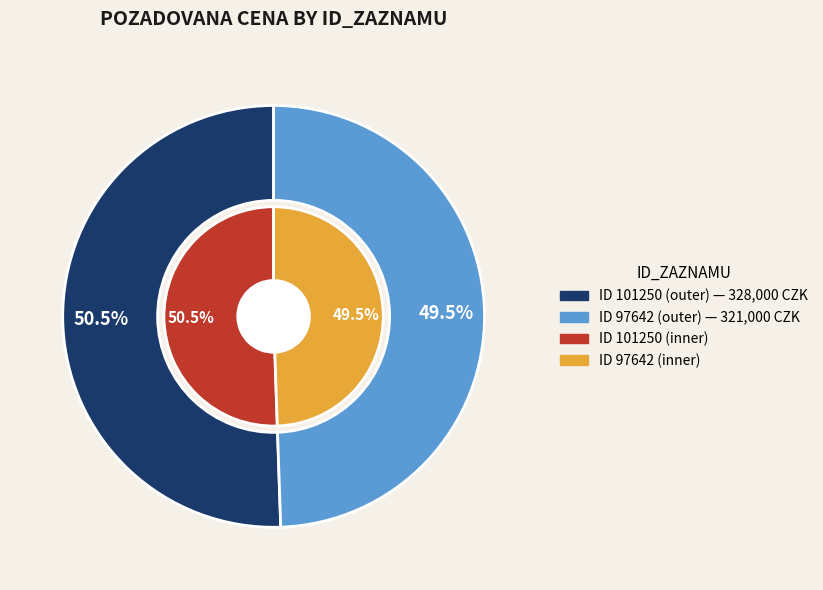

To the nearest percent, what portion does 97642 represent?

49%